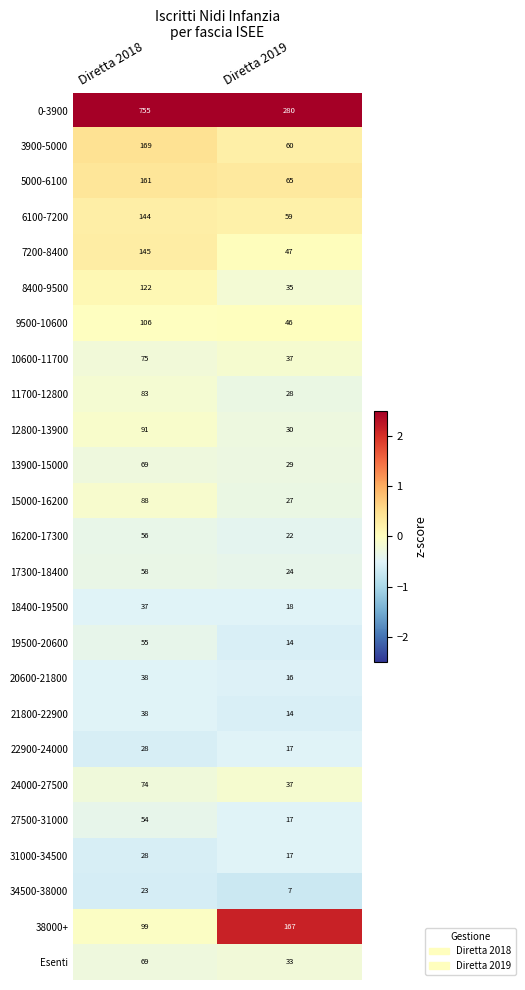

What is the average value of the 17300-18400 series?

41